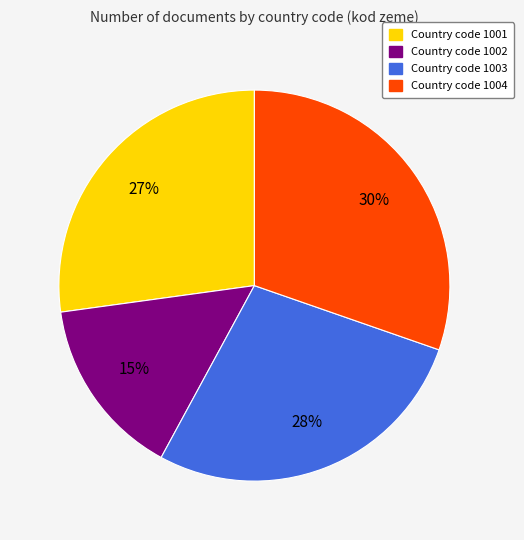

Does any single category account for the majority?

No